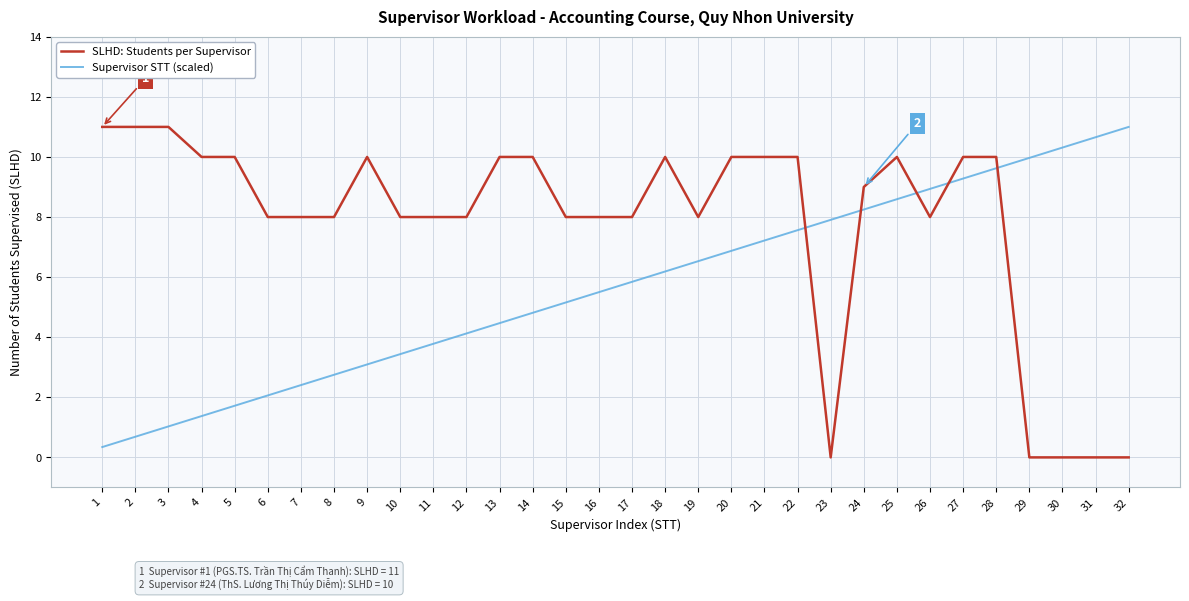

Which series has the largest total across all categories?

SLHD: Students per Supervisor